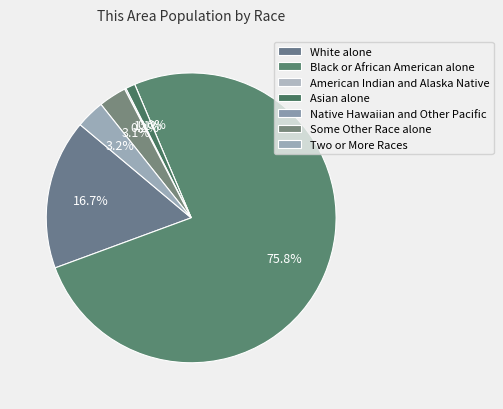

Is Two or More Races the majority of the pie?

No